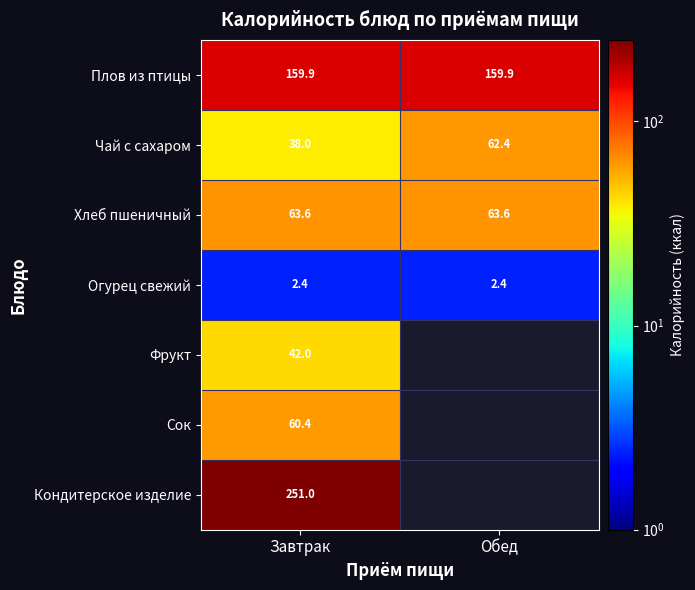

What is the average value of the Чай с сахаром series?

50.2